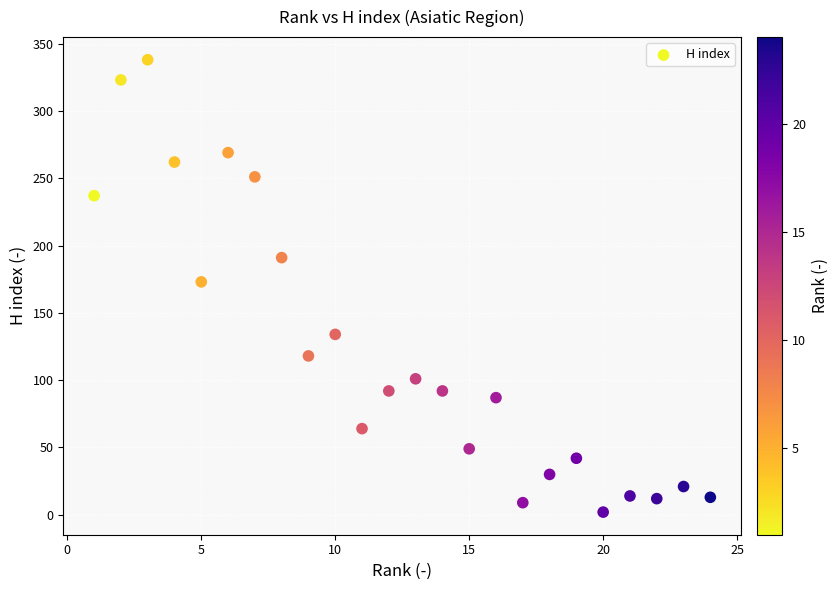

What is the range of X values (max minus min)?

23